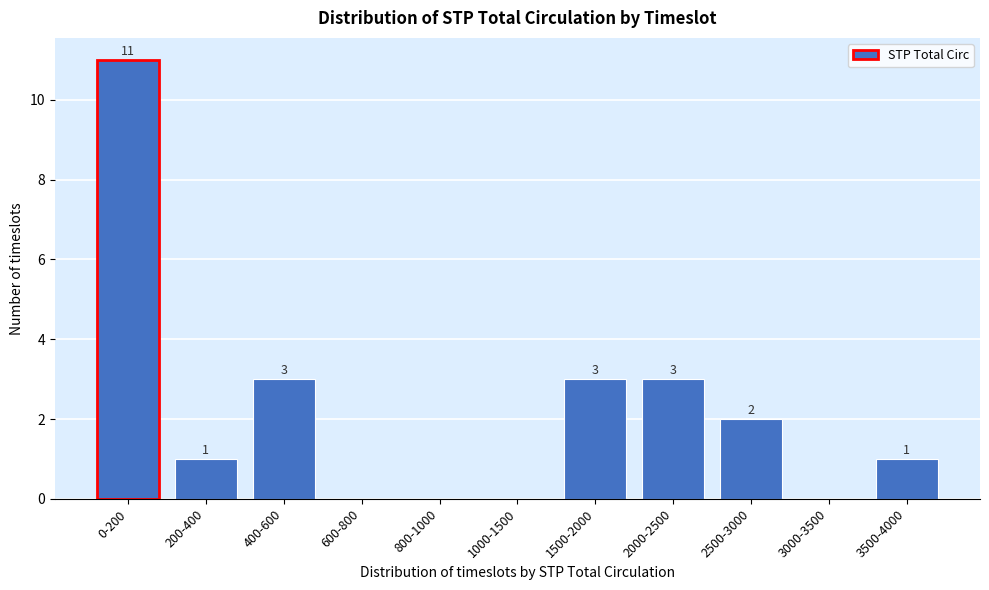

Reading left to right, extract all data points from this chart.

0-200=11	200-400=1	400-600=3	600-800=0	800-1000=0	1000-1500=0	1500-2000=3	2000-2500=3	2500-3000=2	3000-3500=0	3500-4000=1